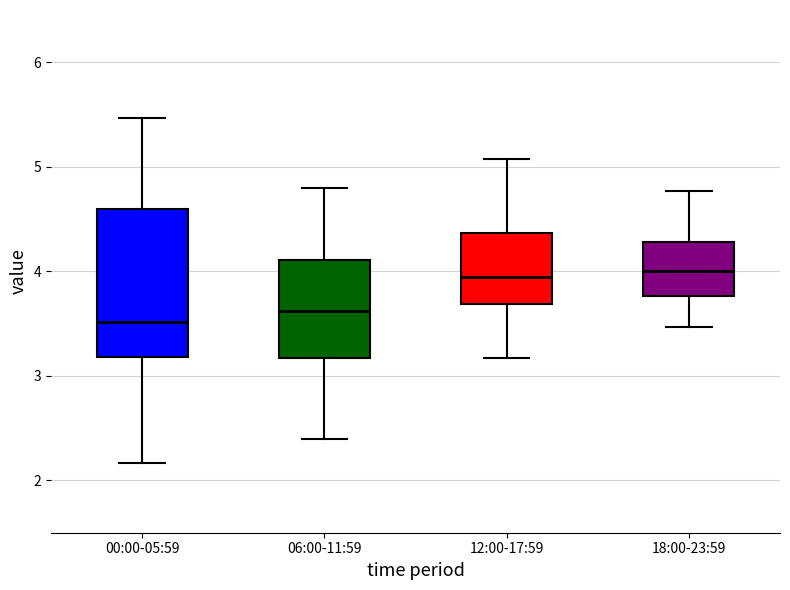

Which box is the tallest, from its lower edge to its upper edge?

00:00-05:59